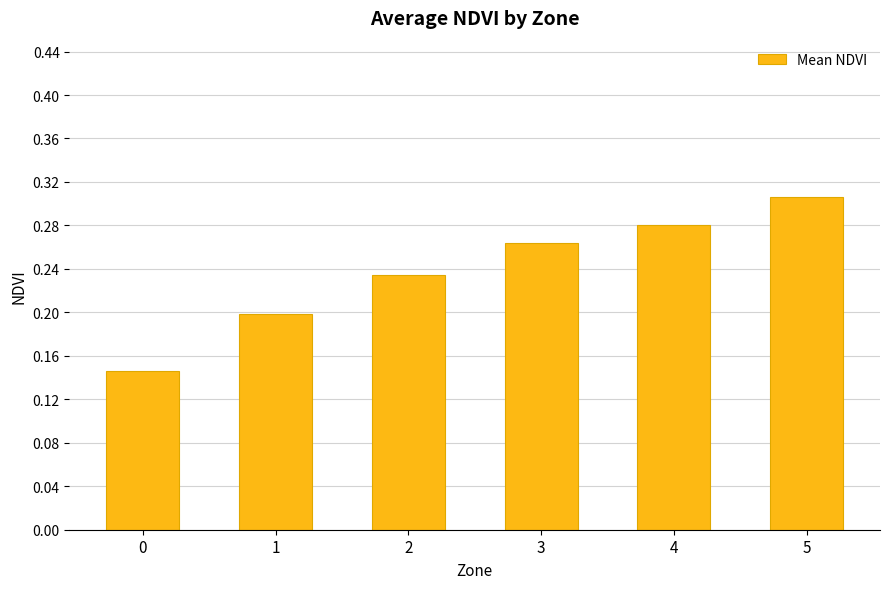

How many bars are there in total?

6